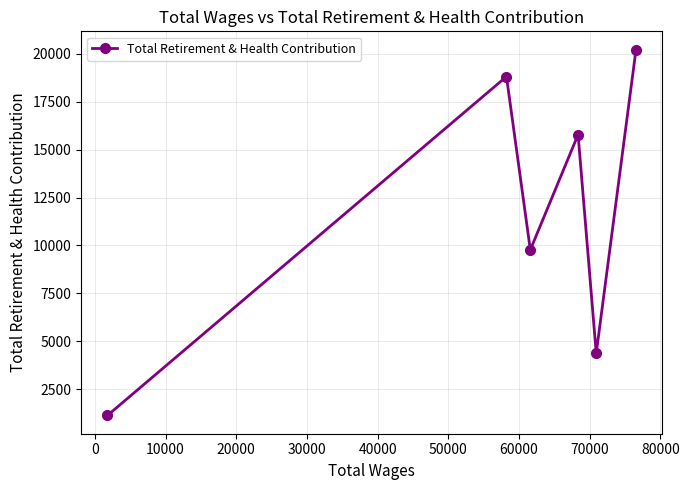

What is the difference between the maximum and minimum values?

19080